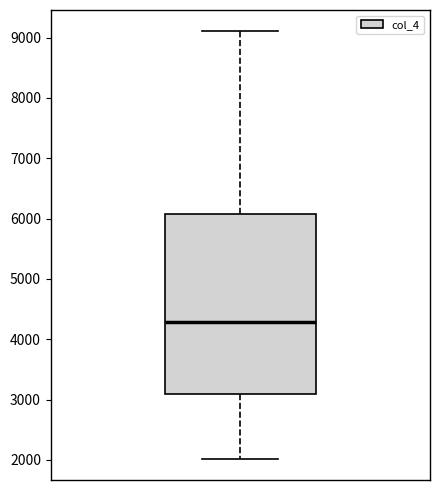

Where does the upper whisker of the box end on the y-axis? The values are not printed on the chart, so give them approximately, as read against the axis.

9100